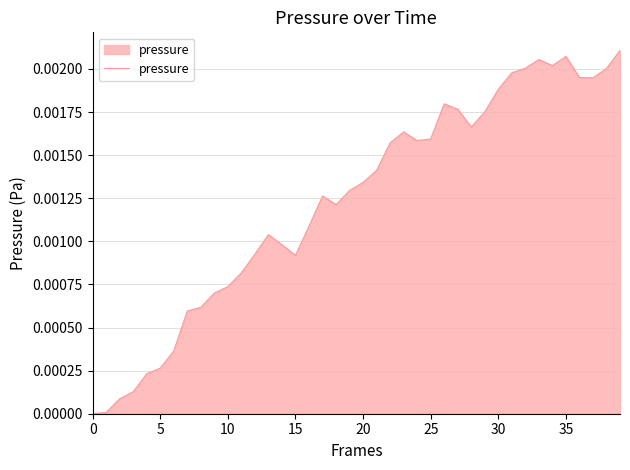

True or false: there are more than 2 points higher than both neighbors.

True